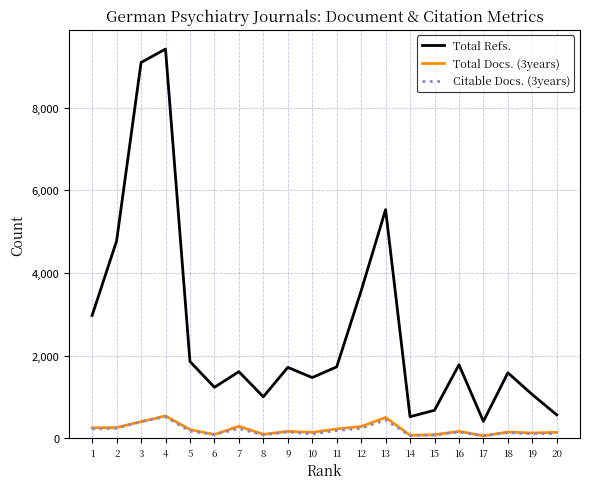

How many lines are shown in the chart?

3